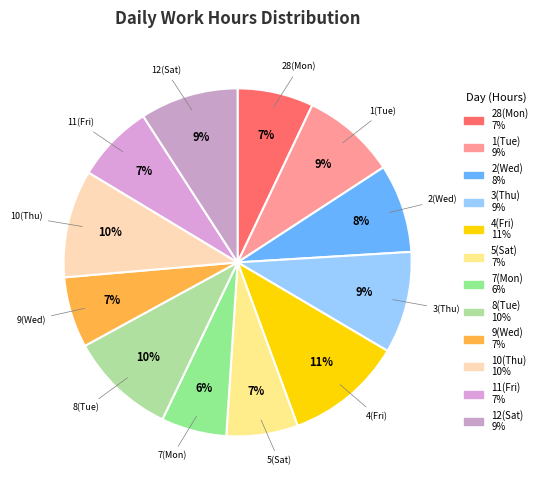

What is the ratio of the value at 3(Thu) to the value at 11(Fri)?

1.3